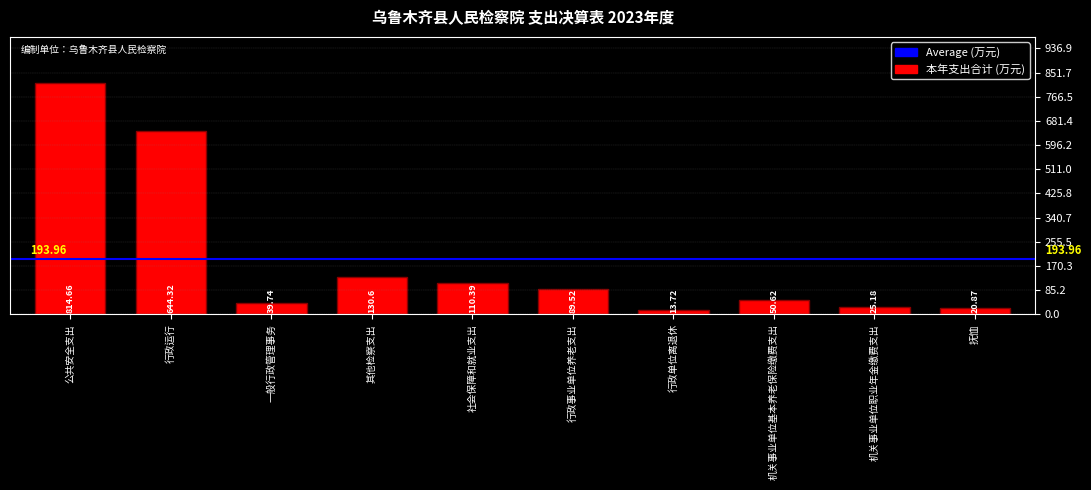

True or false: the data shows 25.2 at 社会保障和就业支出.

False